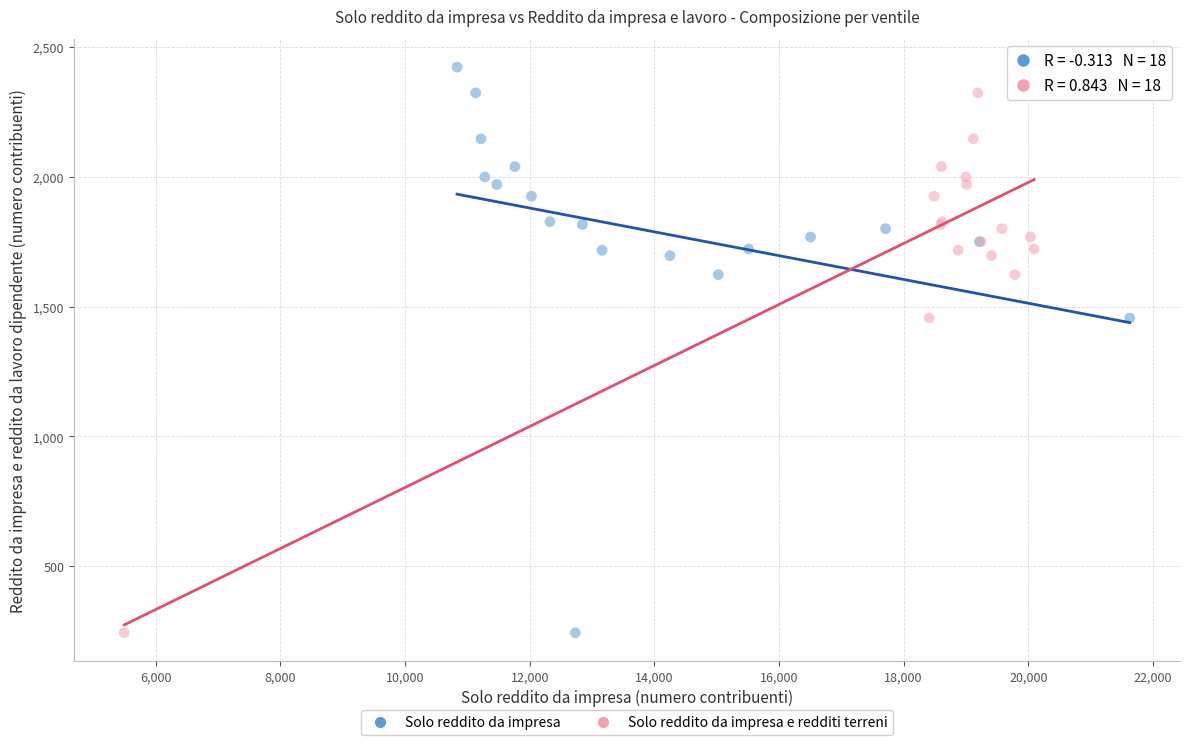

What are all the series names shown in the legend?

Solo reddito da impresa, Solo reddito da impresa e redditi terreni